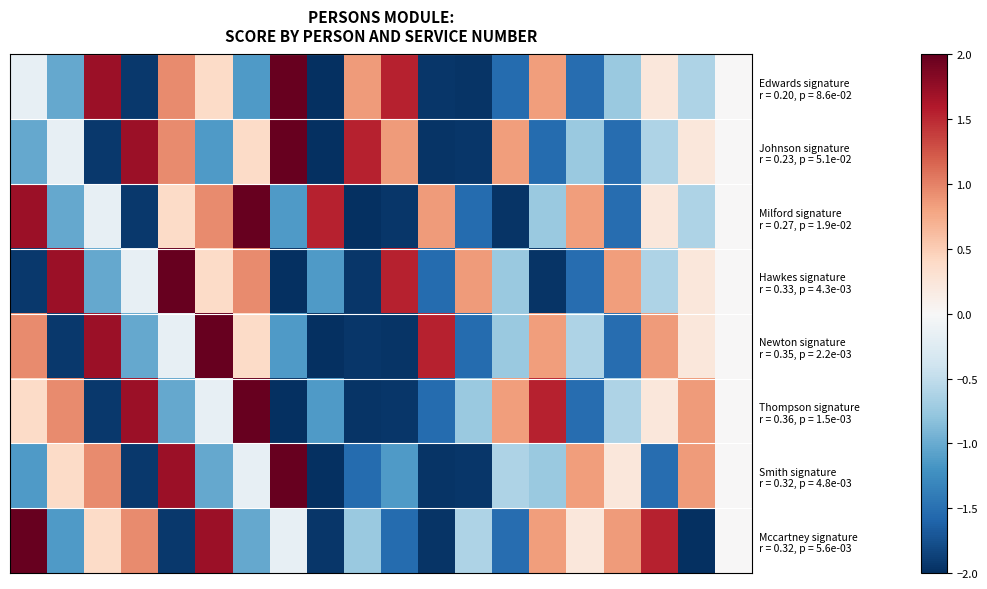

How many distinct data groups are displayed?

8